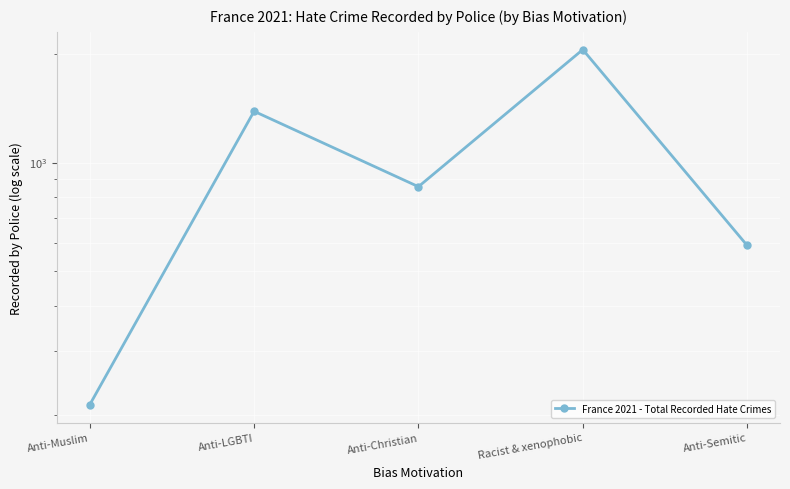

What is the label of the 2nd point from the left?

Anti-LGBTI